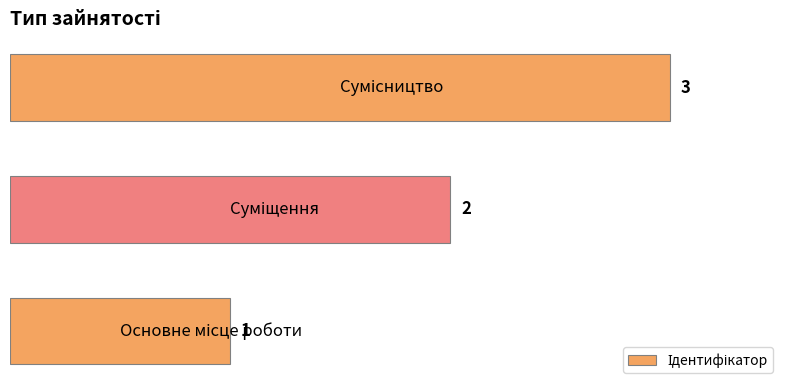

Count the values in the range 1 to 3.

3